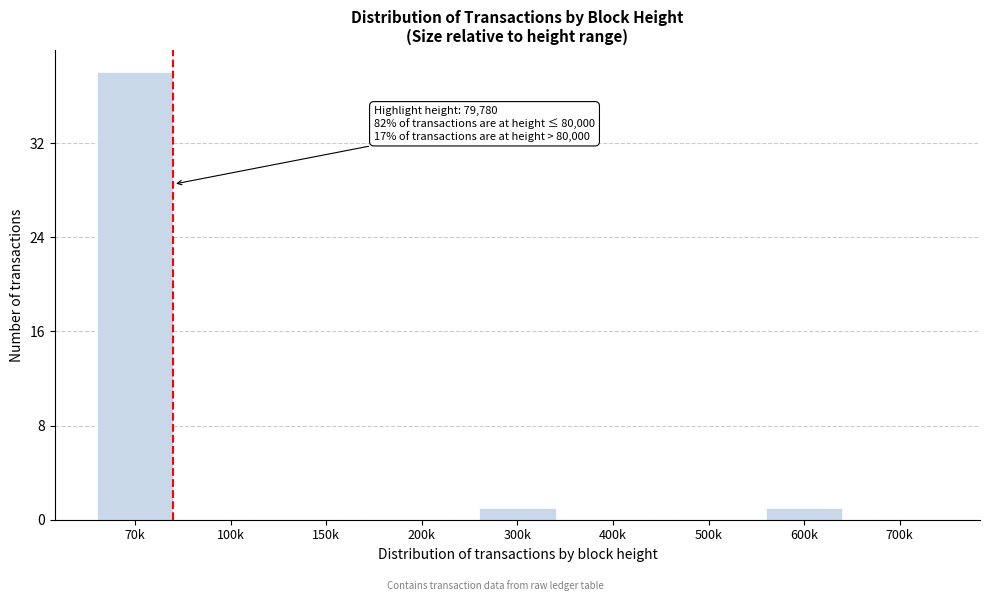

Reading right to left, transcribe all the data shown in this chart.

700k=0	600k=1	500k=0	400k=0	300k=1	200k=0	150k=0	100k=0	70k=38